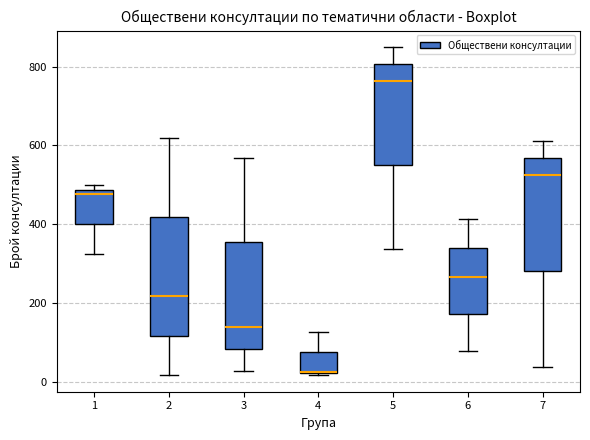

Which box has the lowest median line?

4